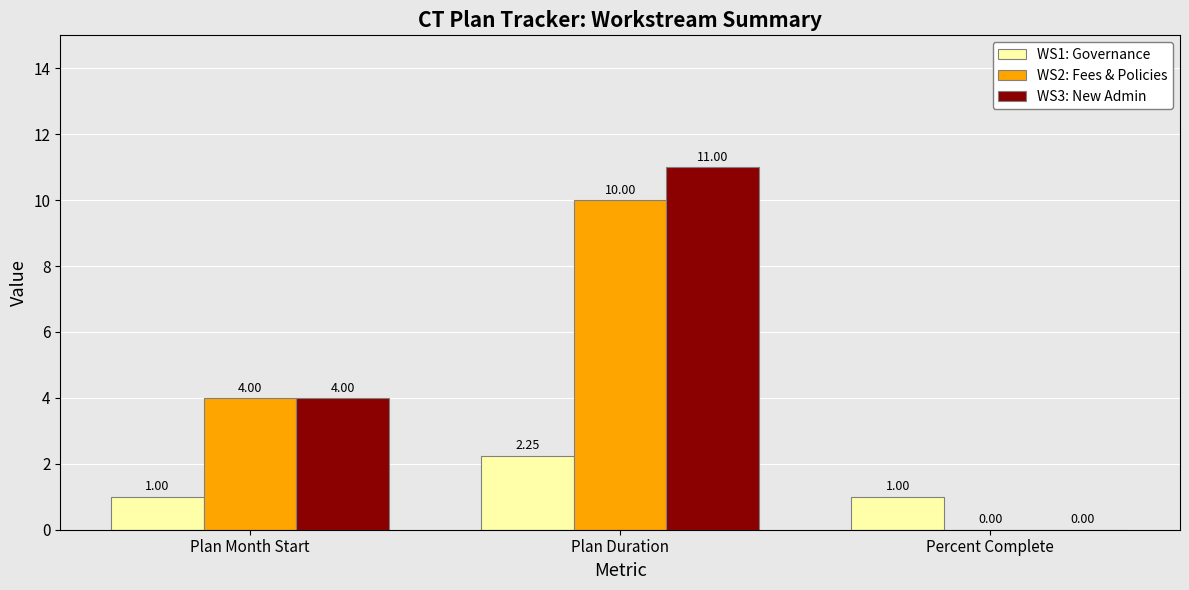

At which category is the sum across all series the highest?

Plan Duration